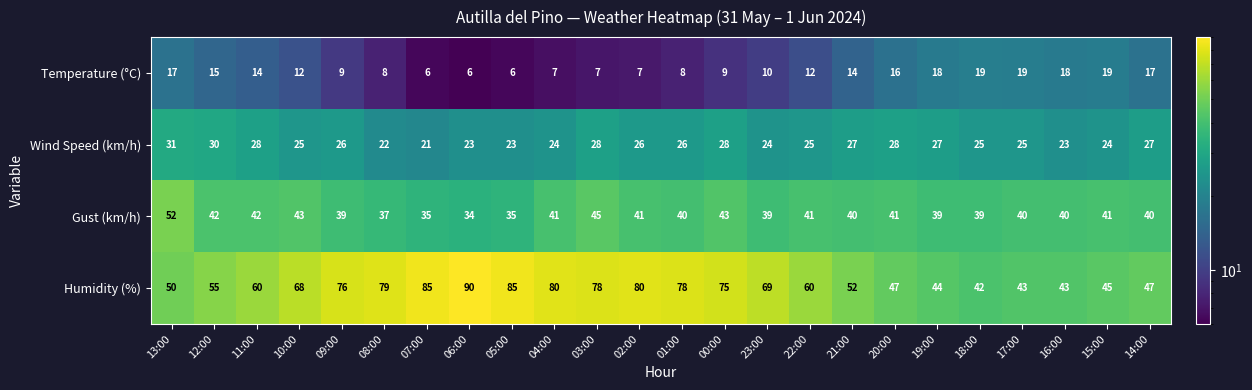

Which category has the highest value across all series?

06:00